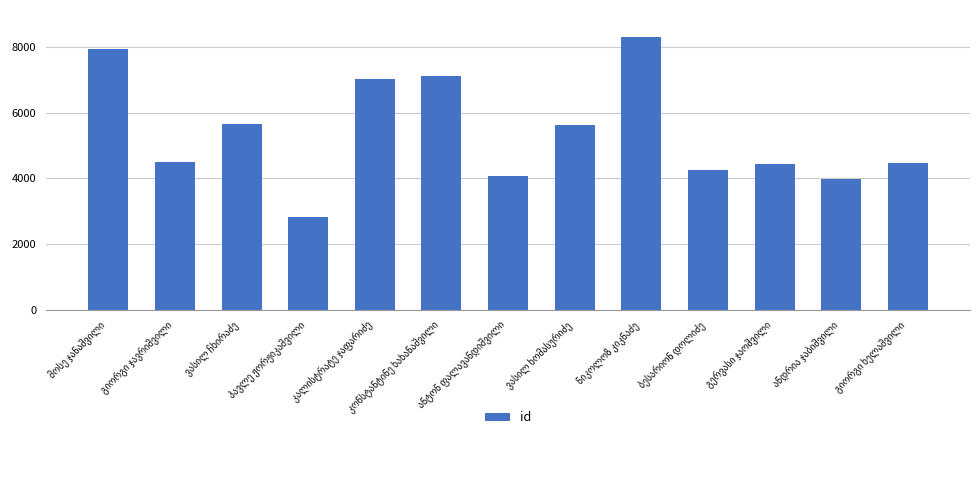

What is the greatest value displayed?

8285